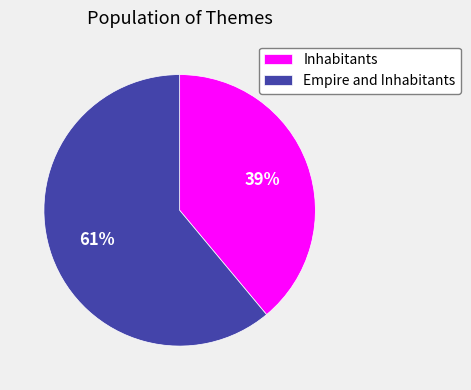

To the nearest percent, what portion does Inhabitants represent?

39%